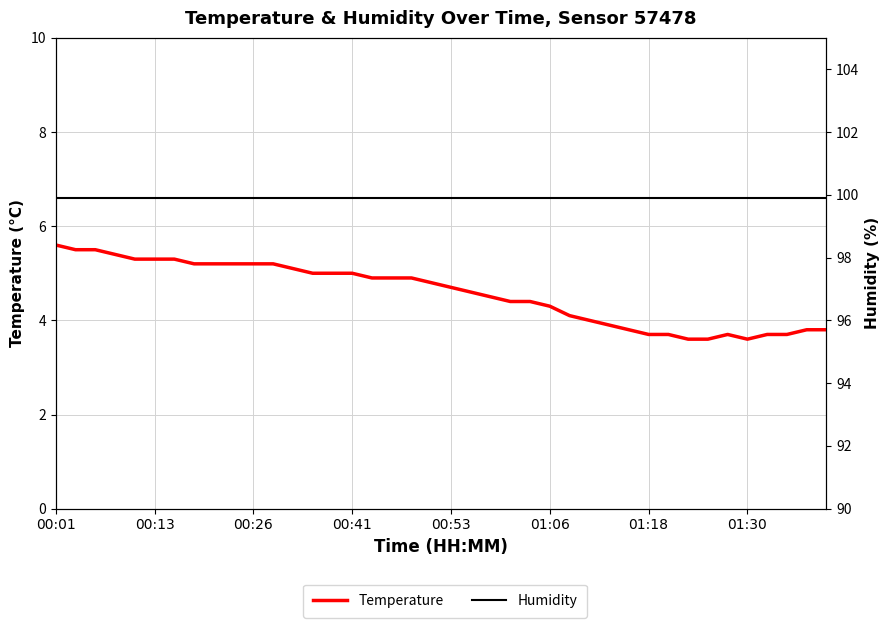

Between 29 and 37, which series saw the biggest shift?

Temperature